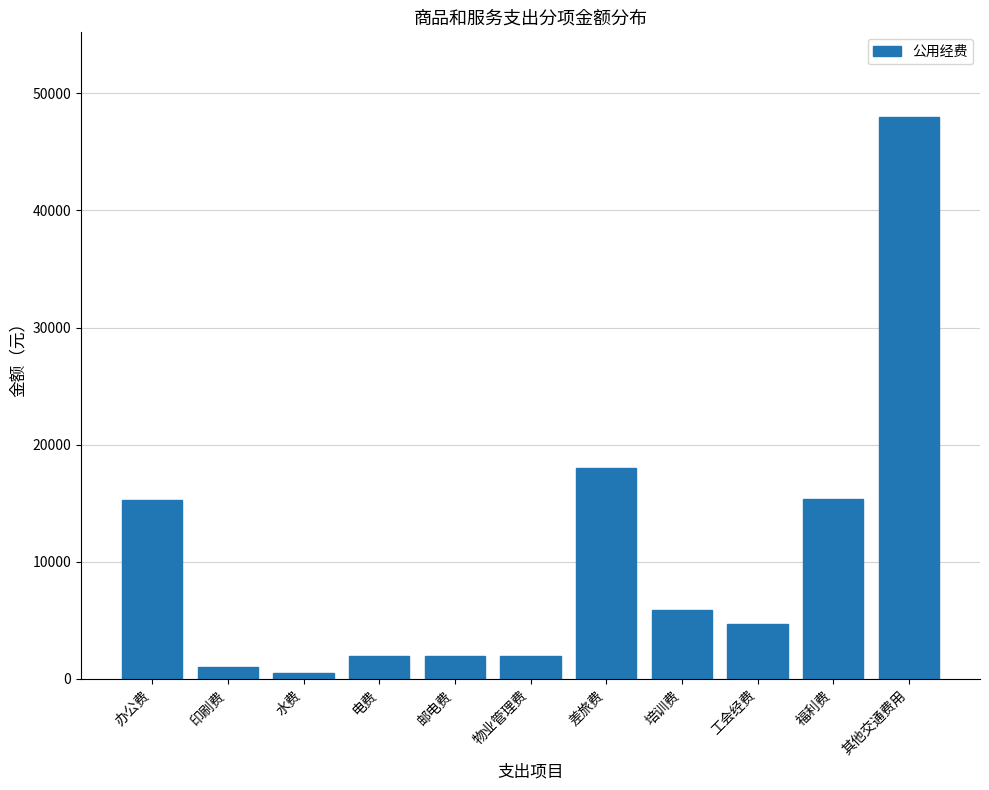

What is the label of the 8th bar from the left?

培训费